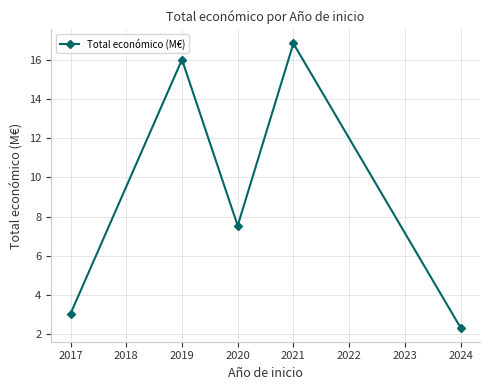

Between 2020 and 2017, which is larger?

2020